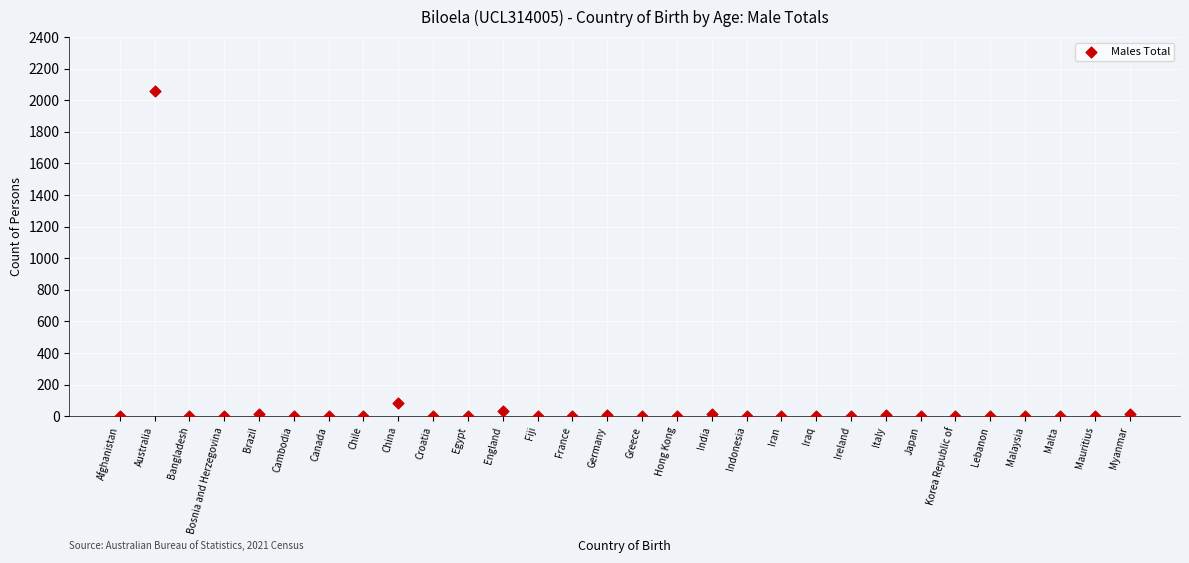

What is the range of Y values (max minus min)?

2058